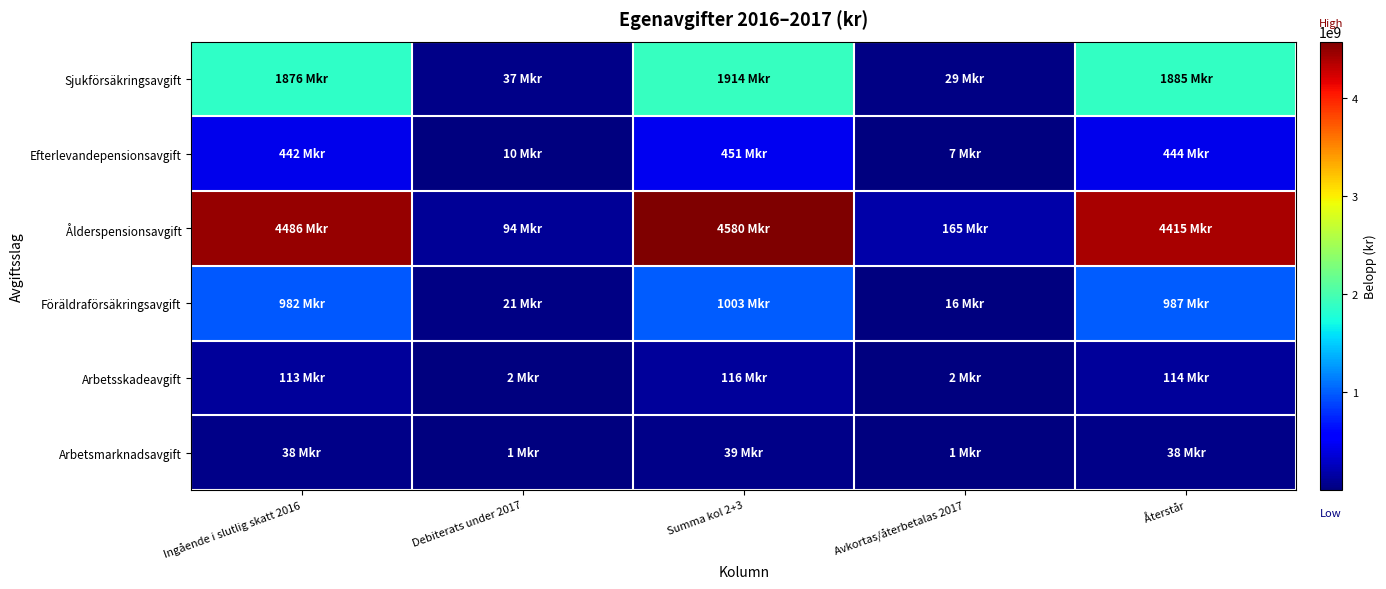

Reading left to right, transcribe all the data shown in this chart.

Sjukförsäkringsavgift: Ingående i slutlig skatt 2016=1876248096	Debiterats under 2017=37431589	Summa kol 2+3=1913679685	Avkortas/återbetalas 2017=29167443	Återstår=1884512242
Efterlevandepensionsavgift: Ingående i slutlig skatt 2016=441690493	Debiterats under 2017=9515676	Summa kol 2+3=451206169	Avkortas/återbetalas 2017=7373750	Återstår=443832419
Ålderspensionsavgift: Ingående i slutlig skatt 2016=4486087236	Debiterats under 2017=93531300	Summa kol 2+3=4579618536	Avkortas/återbetalas 2017=164874402	Återstår=4414744134
Föräldraförsäkringsavgift: Ingående i slutlig skatt 2016=981701913	Debiterats under 2017=21067745	Summa kol 2+3=1002769658	Avkortas/återbetalas 2017=16198453	Återstår=986571205
Arbetsskadeavgift: Ingående i slutlig skatt 2016=113138378	Debiterats under 2017=2492865	Summa kol 2+3=115631243	Avkortas/återbetalas 2017=1979529	Återstår=113651714
Arbetsmarknadsavgift: Ingående i slutlig skatt 2016=37630723	Debiterats under 2017=1432188	Summa kol 2+3=39062911	Avkortas/återbetalas 2017=1257332	Återstår=37805579